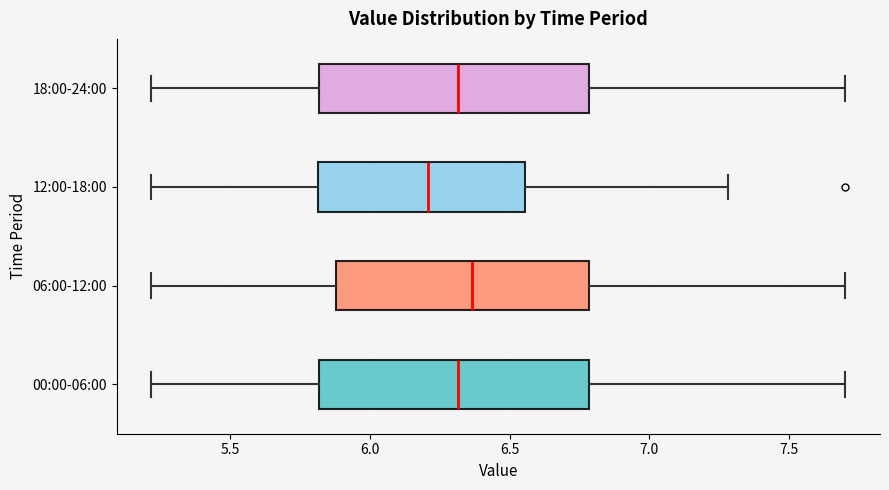

Where is the left edge of the box for 06:00-12:00 on the x-axis? The values are not printed on the chart, so give them approximately, as read against the axis.

5.90